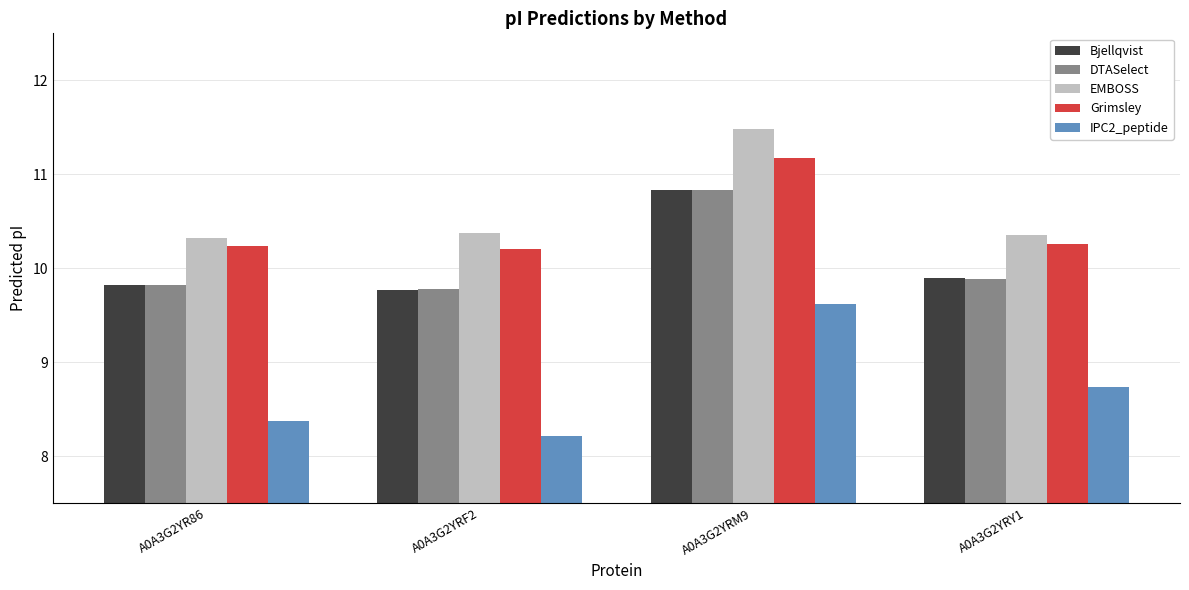

Does the chart contain any negative values?

No